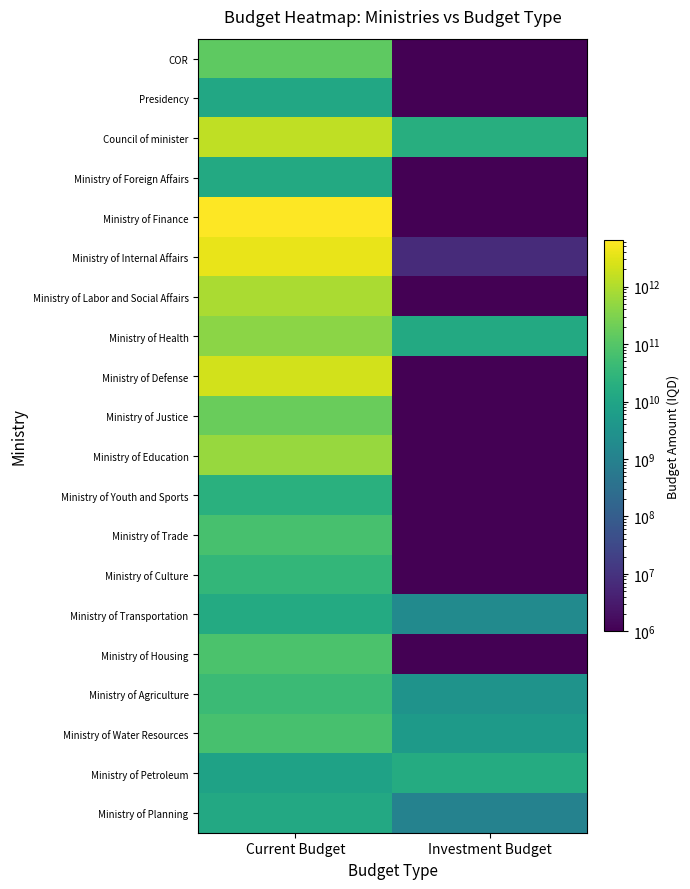

Between Current Budget and Investment Budget, which is larger?

Current Budget